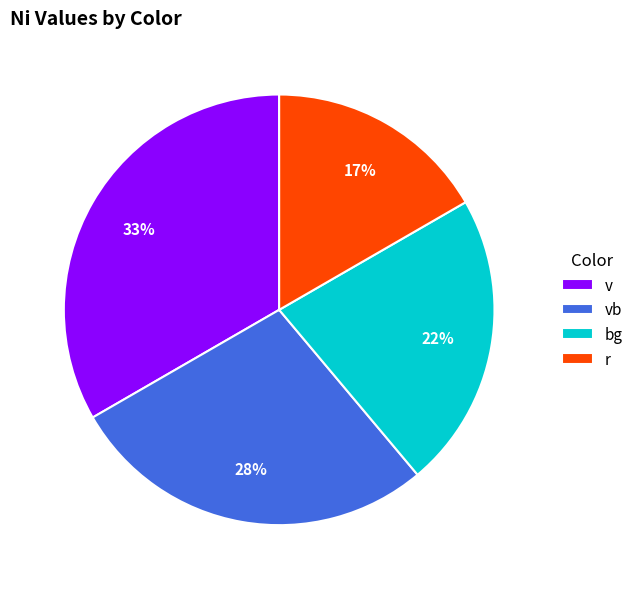

Do bg and v together represent more than half of the pie?

Yes